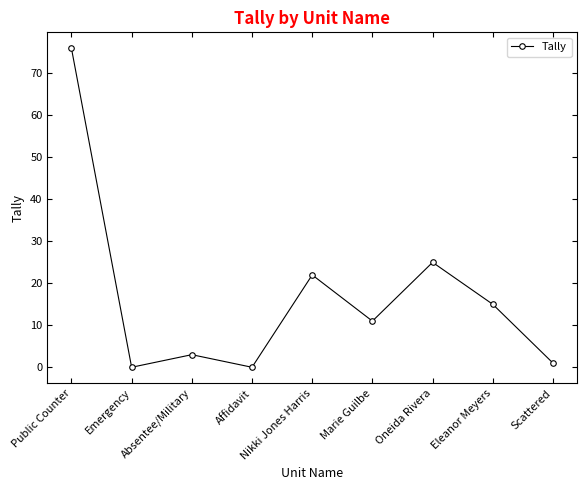

How many lines are shown in the chart?

1